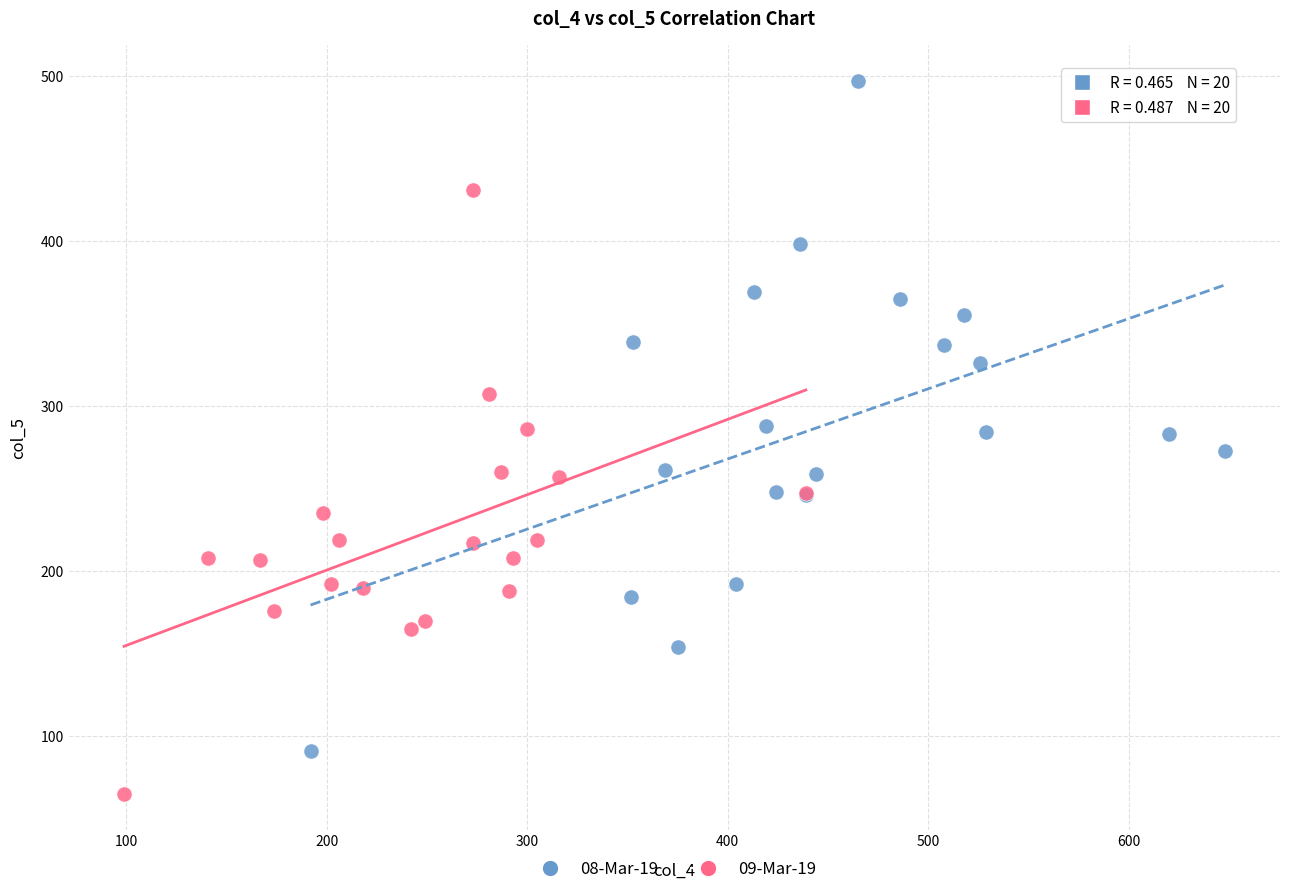

Which series reaches the minimum Y coordinate?

09-Mar-19